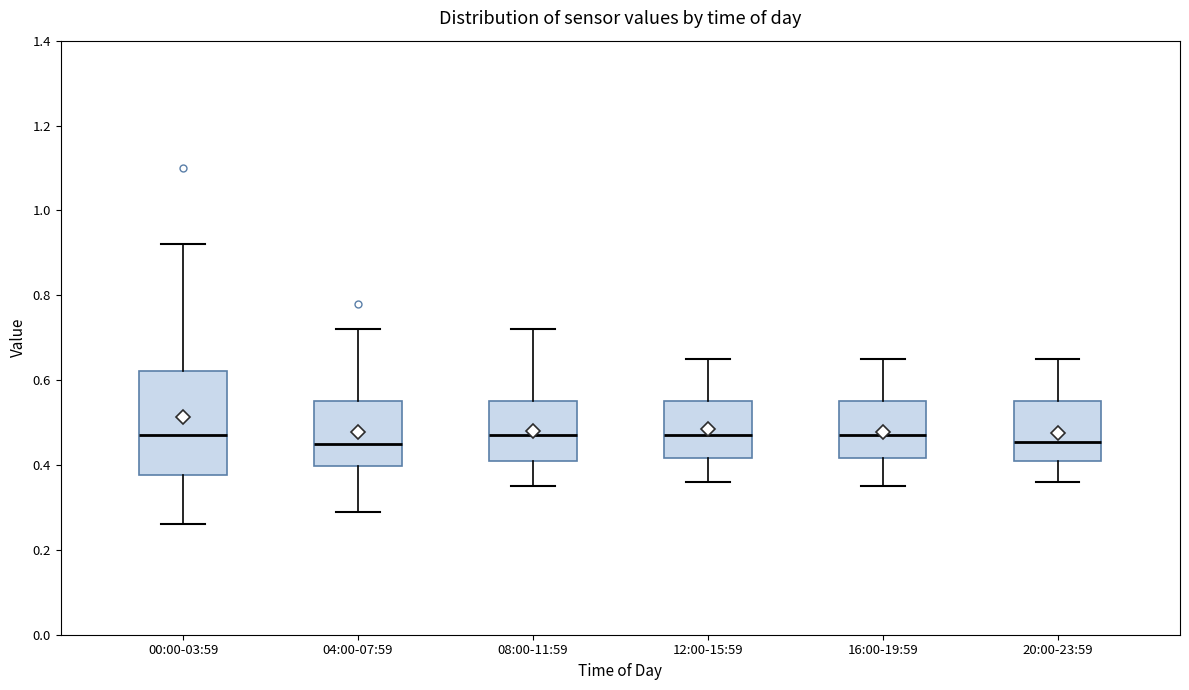

Where is the upper edge of the box for 12:00-15:59 on the y-axis? The values are not printed on the chart, so give them approximately, as read against the axis.

0.56